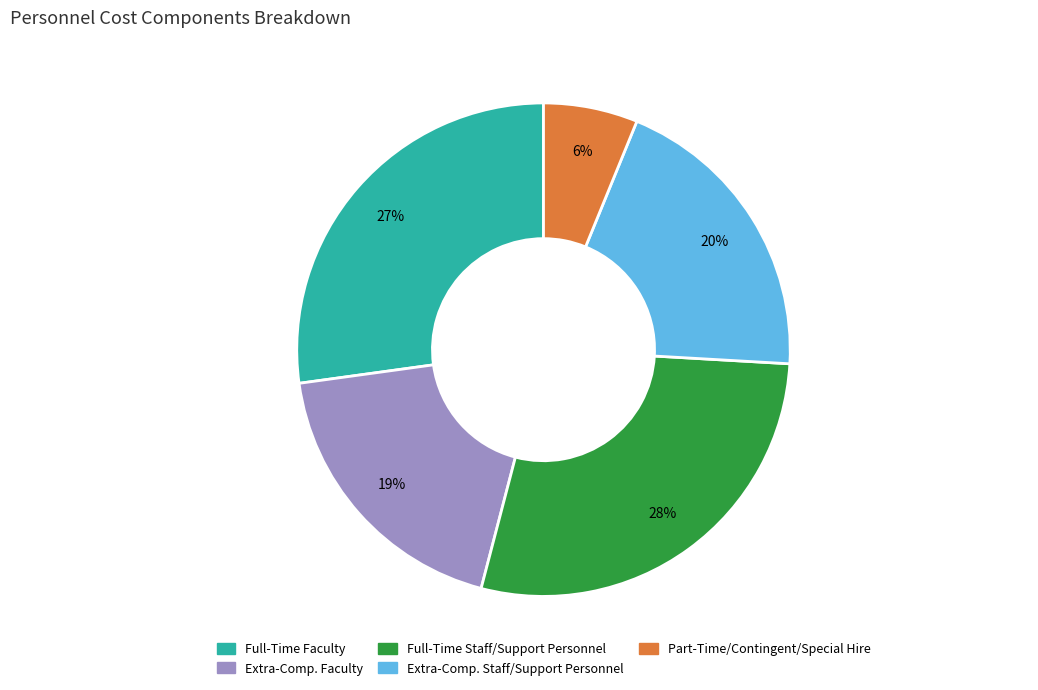

To the nearest percent, what portion does Part-Time/Contingent/Special Hire represent?

6%